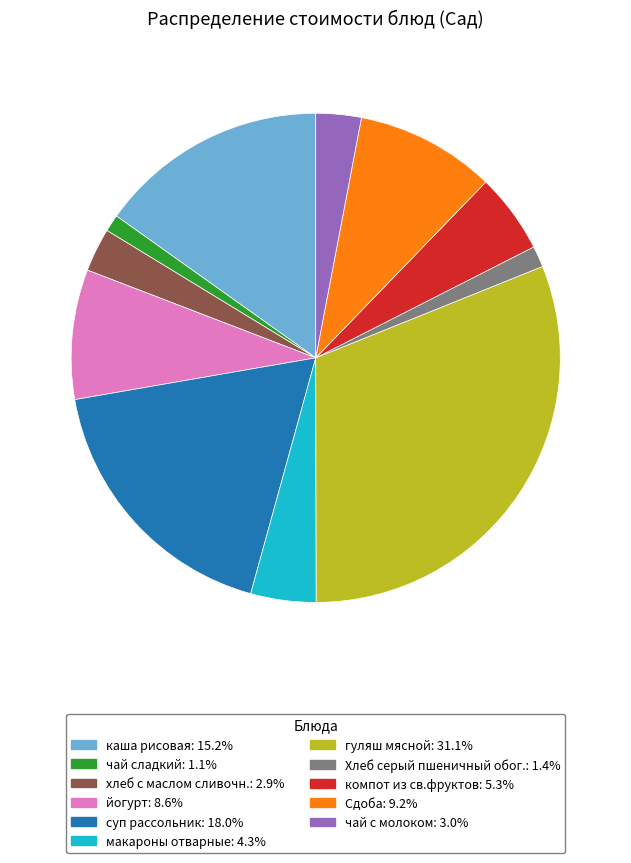

Is the sum of гуляш мясной and чай с молоком greater than half?

No